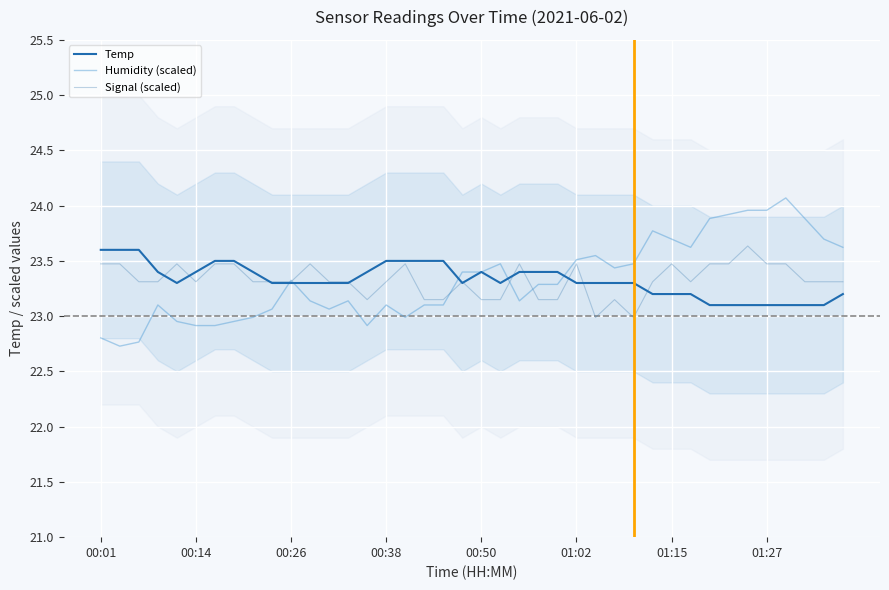

How many intersections are there between Signal (scaled) and Humidity (scaled)?

5